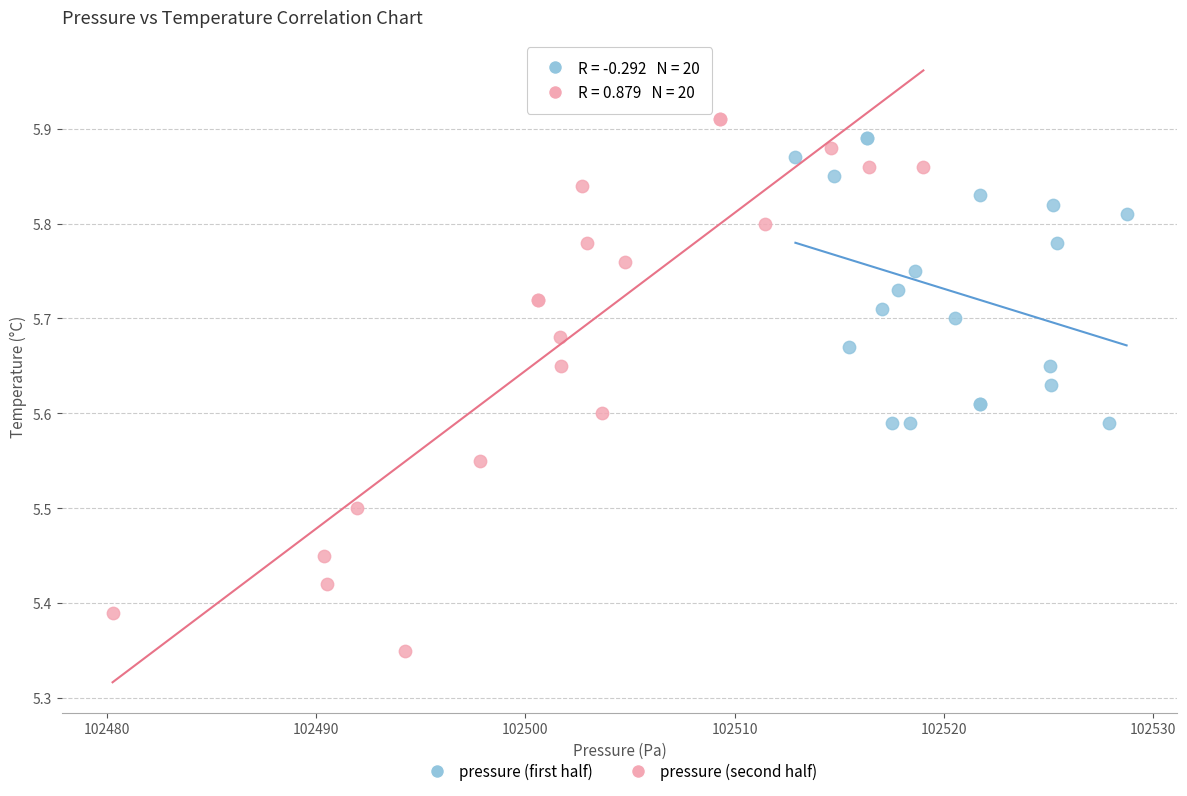

Which series reaches the maximum Y coordinate?

pressure (second half)